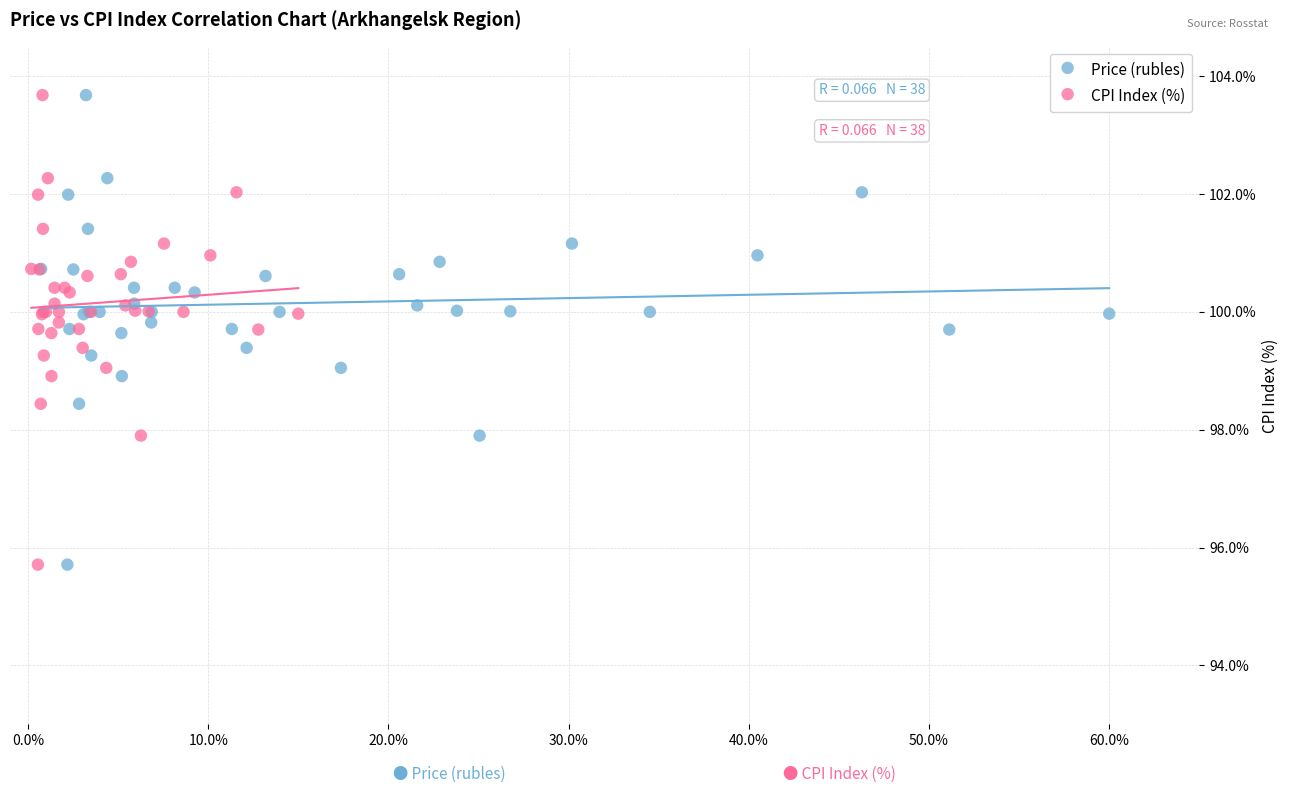

What are all the series names shown in the legend?

Price (rubles), CPI Index (%)